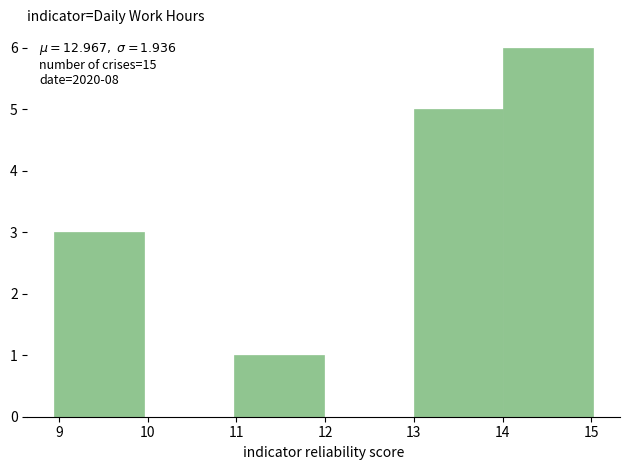

Over which range of the x-axis is the bar tallest?

14 to 15